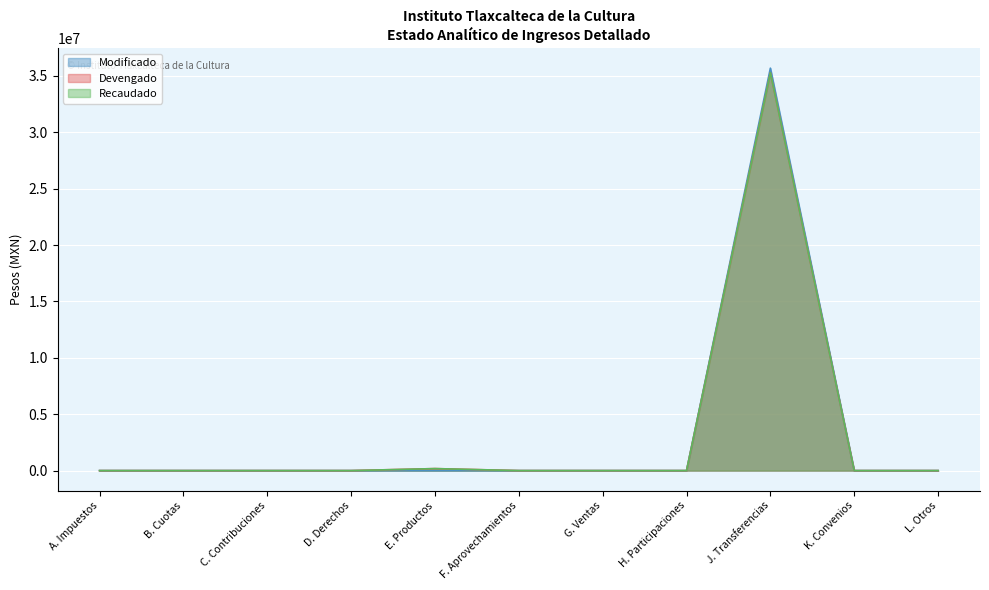

Rank the series by their maximum value, from highest to lowest.

Modificado, Devengado, Recaudado